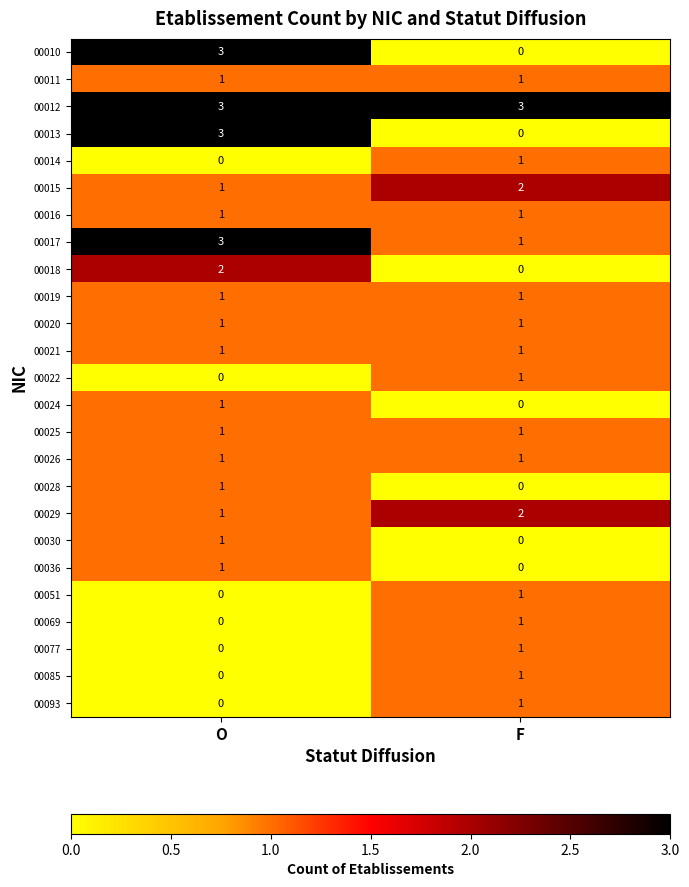

What is the spread (max minus min) of values at F?

3